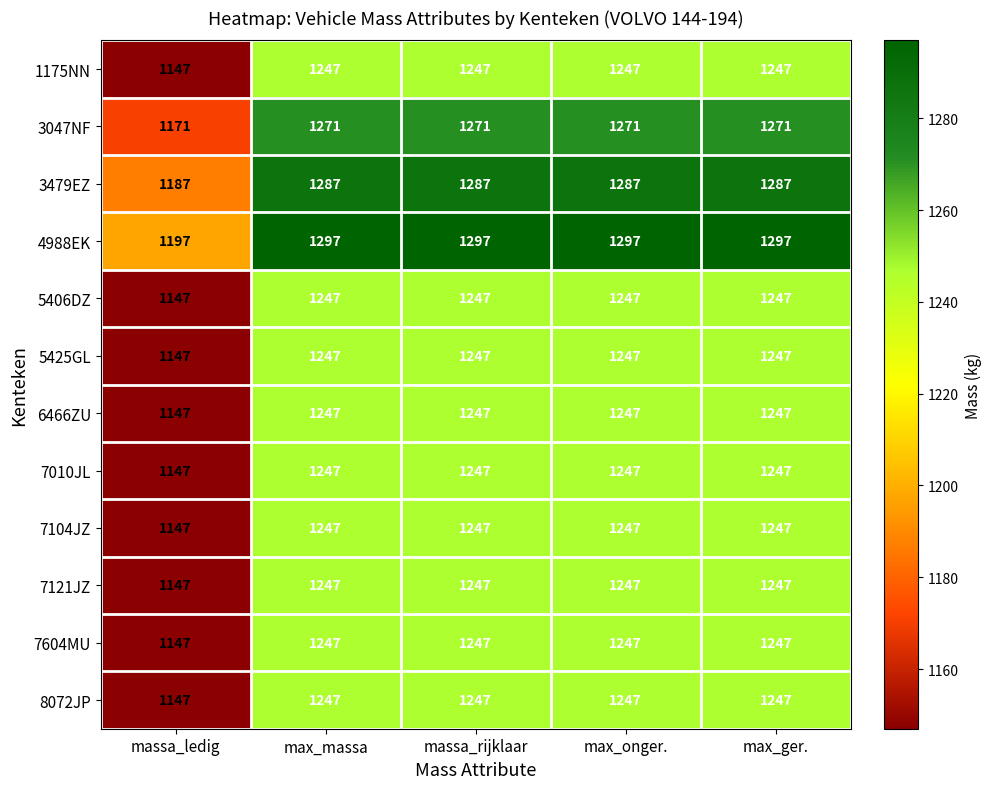

At how many categories does at least one series exceed 1206?

4